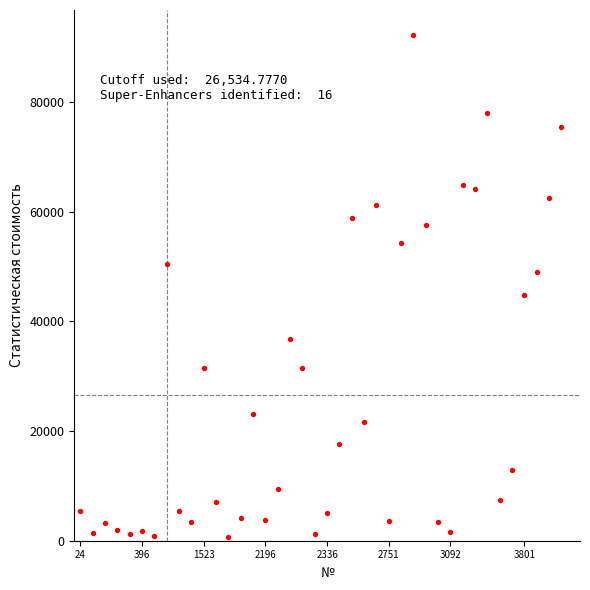

What Y value in the scatter plot is closest to 46410?

44832.2